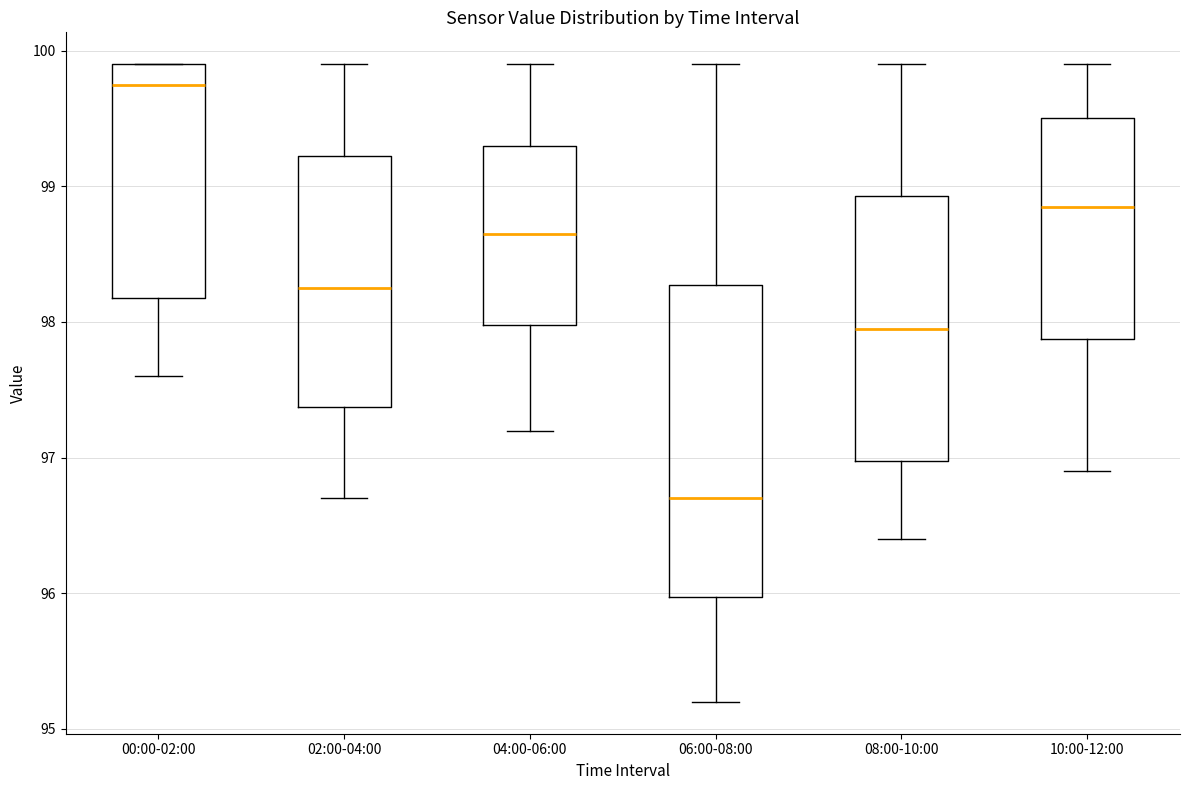

Reading left to right, transcribe this box plot: for each box, give where its median line is, the range the box spans, and where its two whiskers end, as read against the y-axis. The values are not printed on the chart, so give them approximately, as read against the axis.

00:00-02:00: median 99.8, box 98.2 to 99.9, whiskers 97.6 to 99.9
02:00-04:00: median 98.3, box 97.4 to 99.2, whiskers 96.7 to 99.9
04:00-06:00: median 98.7, box 98.0 to 99.3, whiskers 97.2 to 99.9
06:00-08:00: median 96.7, box 96.0 to 98.3, whiskers 95.2 to 99.9
08:00-10:00: median 98.0, box 97.0 to 98.9, whiskers 96.4 to 99.9
10:00-12:00: median 98.9, box 97.9 to 99.5, whiskers 96.9 to 99.9